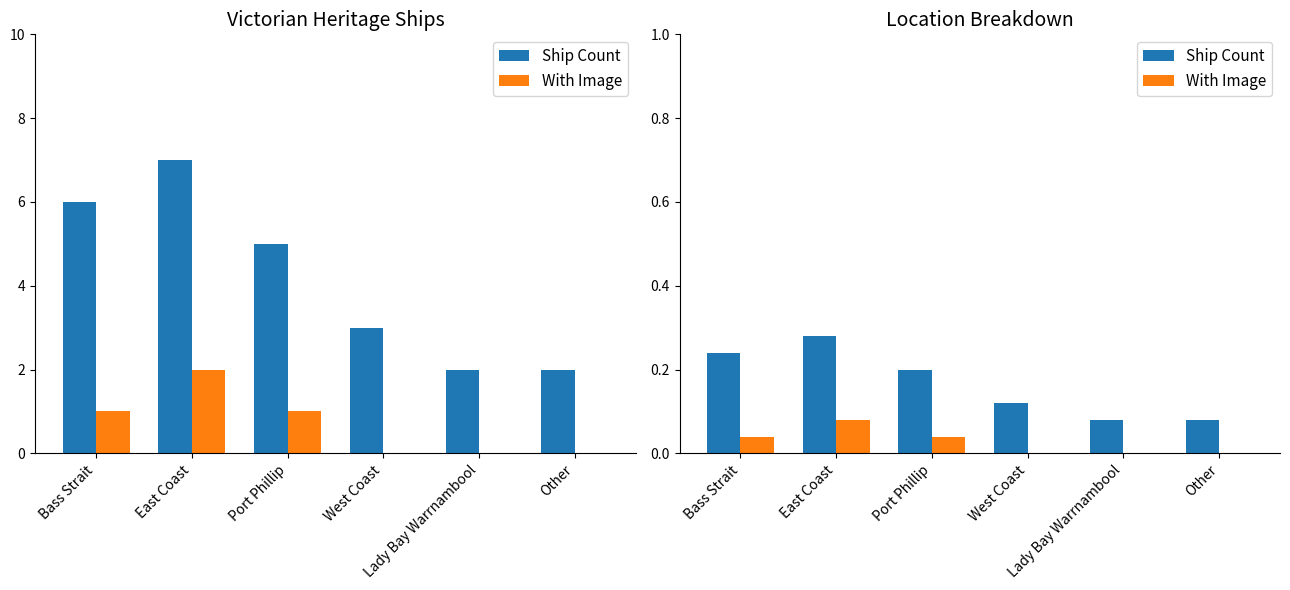

What is the difference between the highest and lowest values at East Coast?

0.2